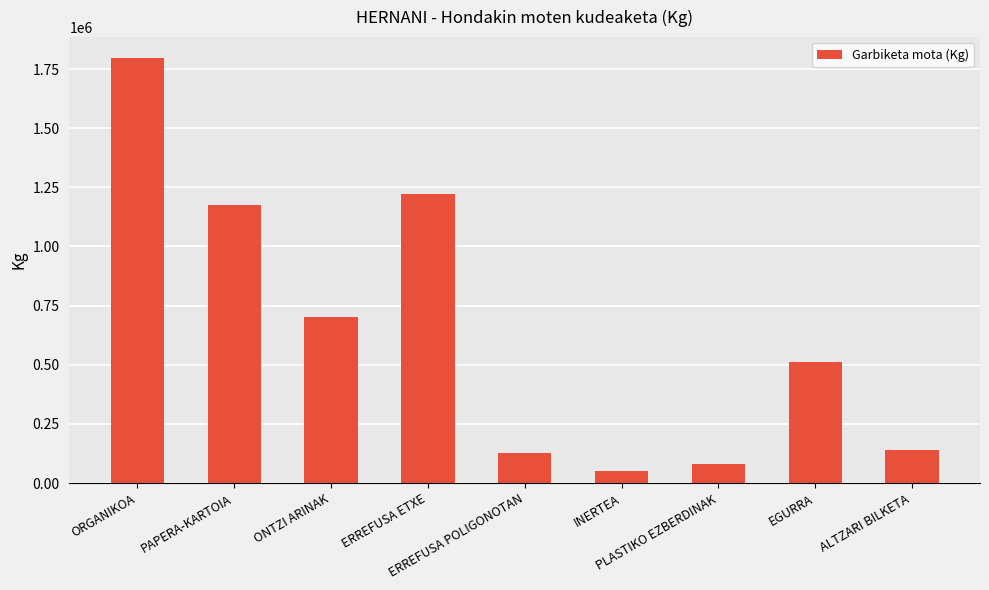

The chart shows a value of 246387 at ALTZARI BILKETA. True or false?

False